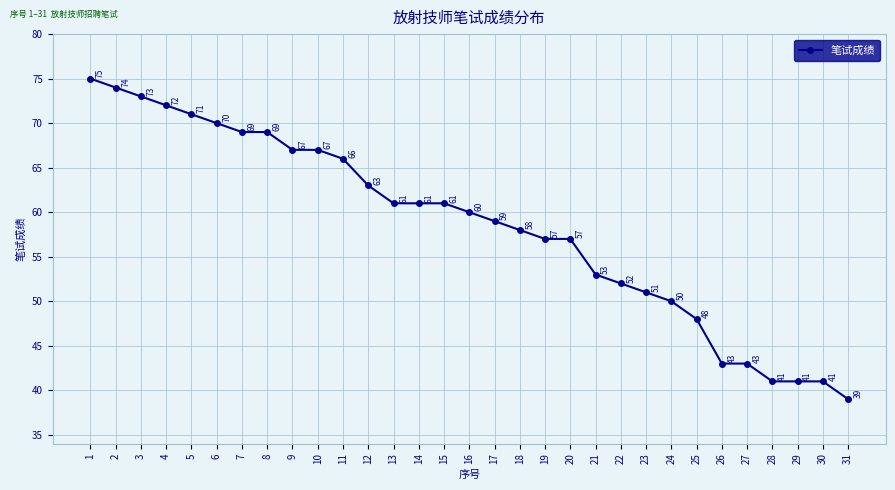

What is the value of the 29th point from the left?

41